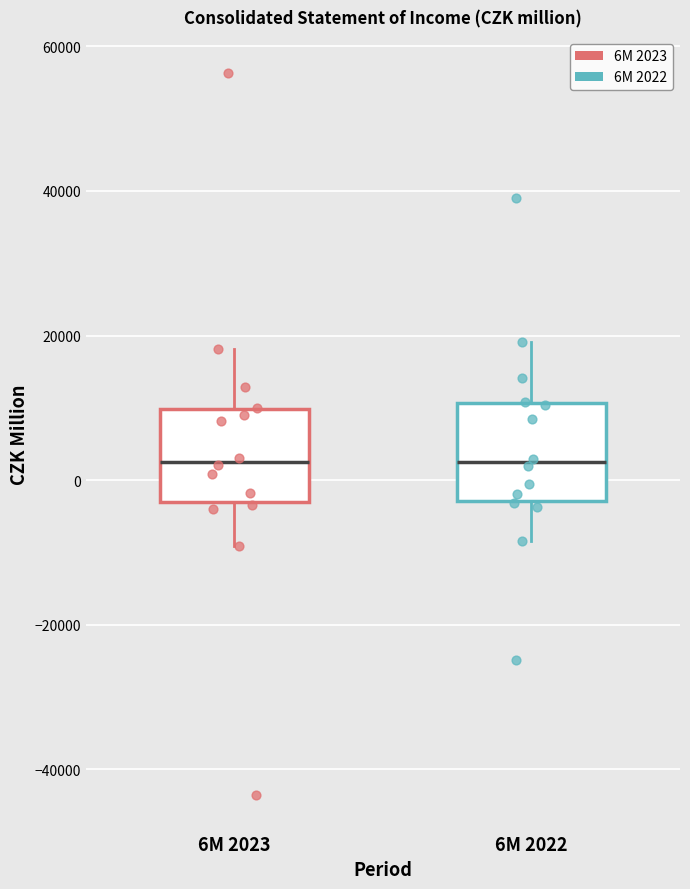

Reading left to right, read every box against the y-axis: the position of its median line, the range the box covers, and the ends of its whiskers. The values are not printed on the chart, so give them approximately, as read against the axis.

6M 2023: median 2000, box -4000 to 10000, whiskers -10000 to 18000
6M 2022: median 2000, box -2000 to 10000, whiskers -8000 to 20000